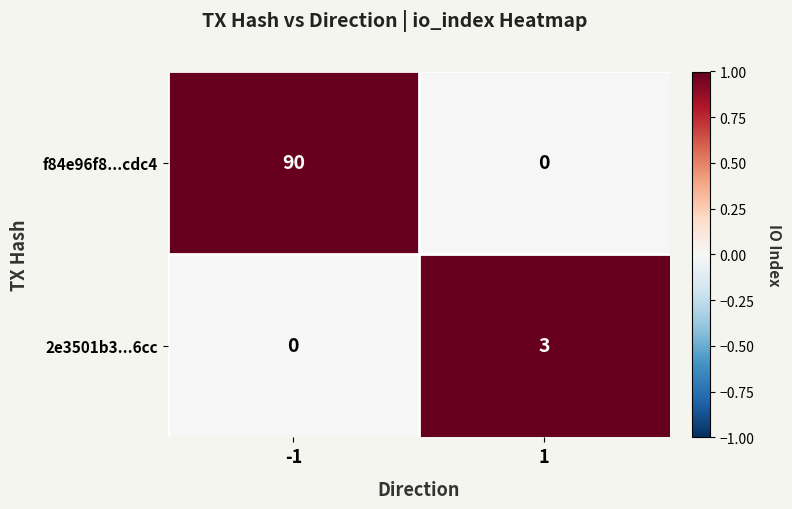

True or false: 2e3501b3...6cc has a value of 1 at 1.

False